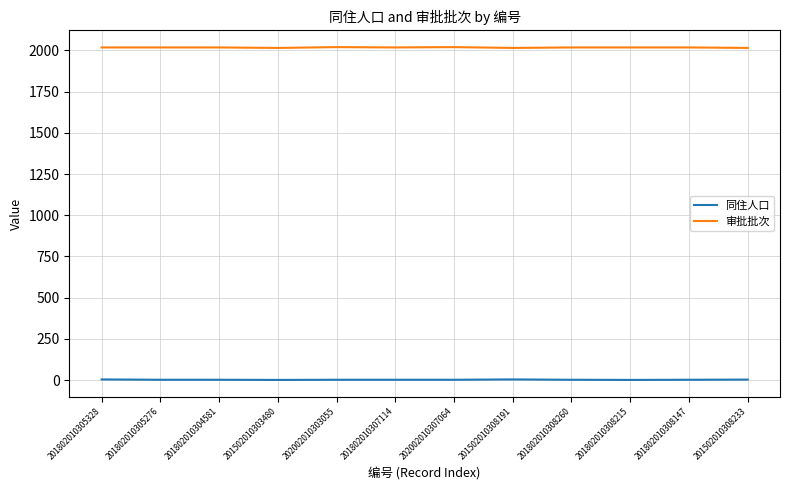

True or false: 同住人口 has a value of 1 at 201802010308215.

True